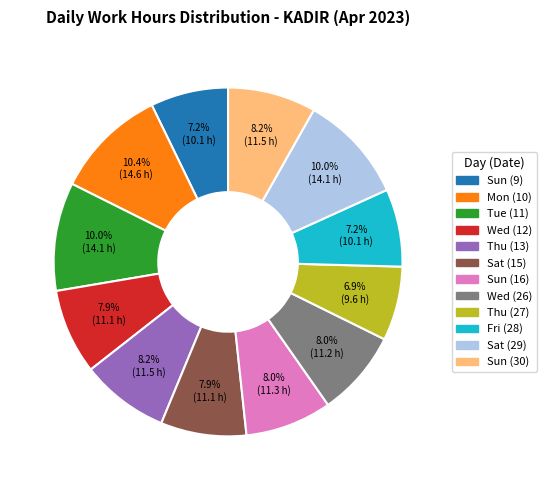

Which has a higher value, Wed (12) or Mon (10)?

Mon (10)